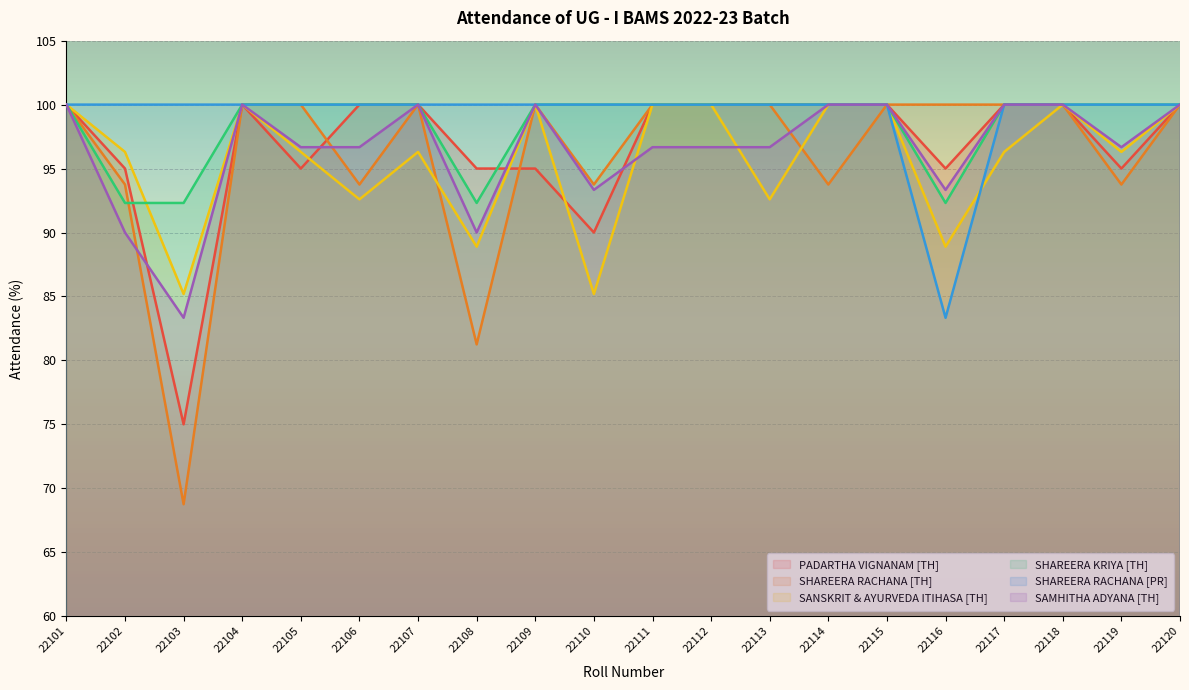

How many lines are shown in the chart?

6